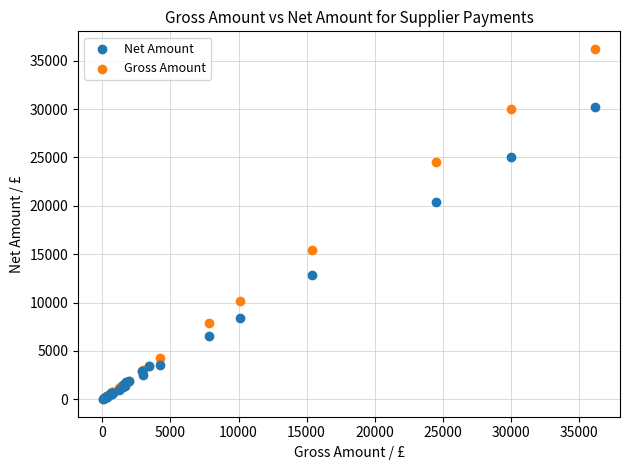

Which series contains the highest Y value?

Gross Amount